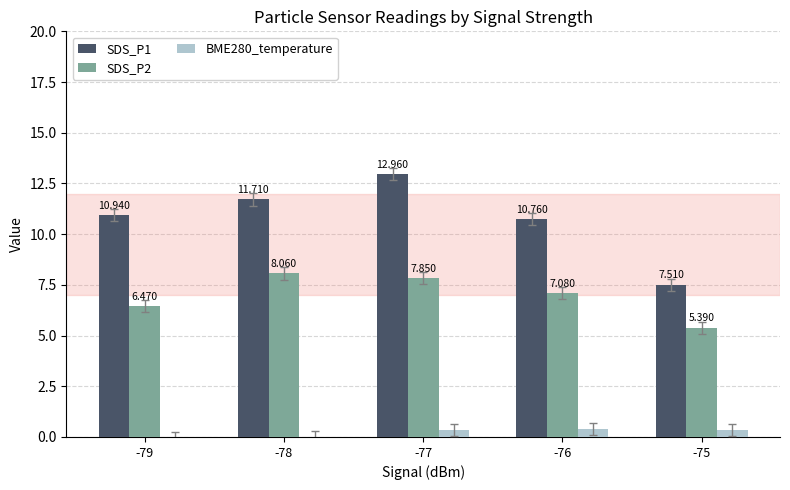

Is the value of SDS_P2 at -78 greater than the value of SDS_P1 at -79?

No